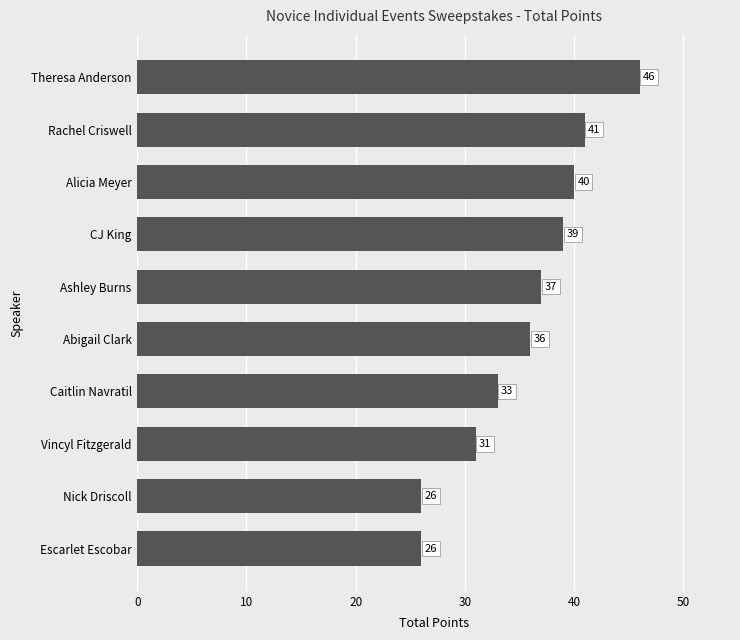

Reading top to bottom, transcribe all the data shown in this chart.

Theresa Anderson=46	Rachel Criswell=41	Alicia Meyer=40	CJ King=39	Ashley Burns=37	Abigail Clark=36	Caitlin Navratil=33	Vincyl Fitzgerald=31	Nick Driscoll=26	Escarlet Escobar=26